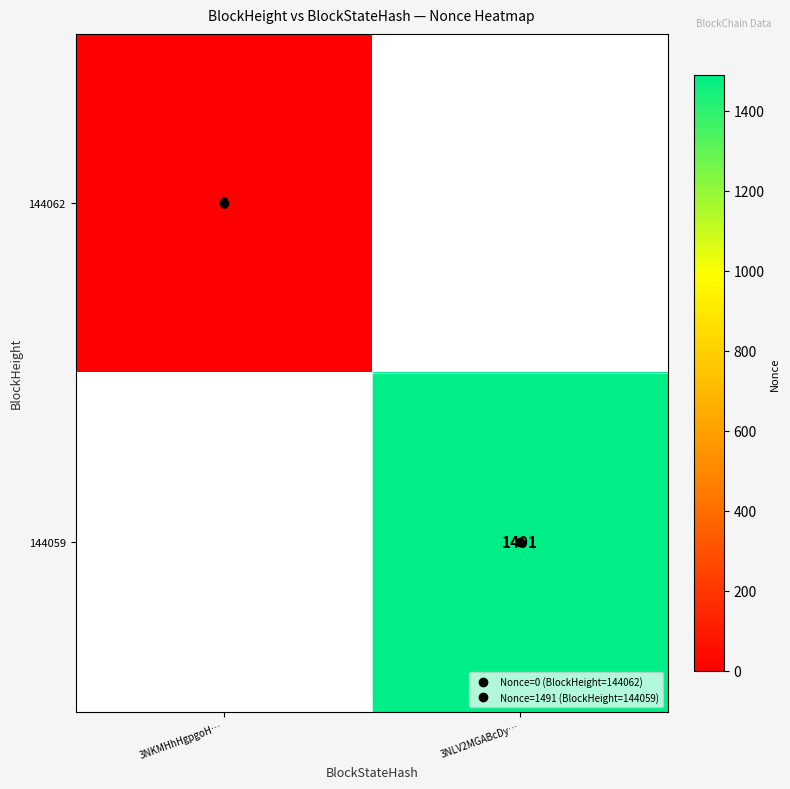

At how many categories does at least one series exceed 1052?

1